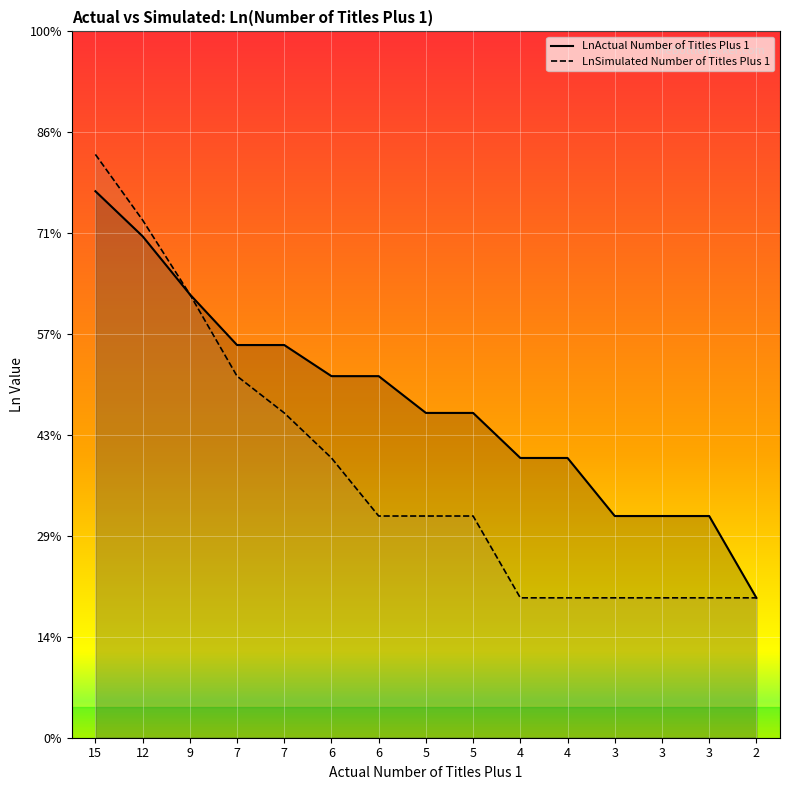

What is the difference between the maximum and second lowest values in the LnSimulated Number of Titles Plus 1 series?

2.2